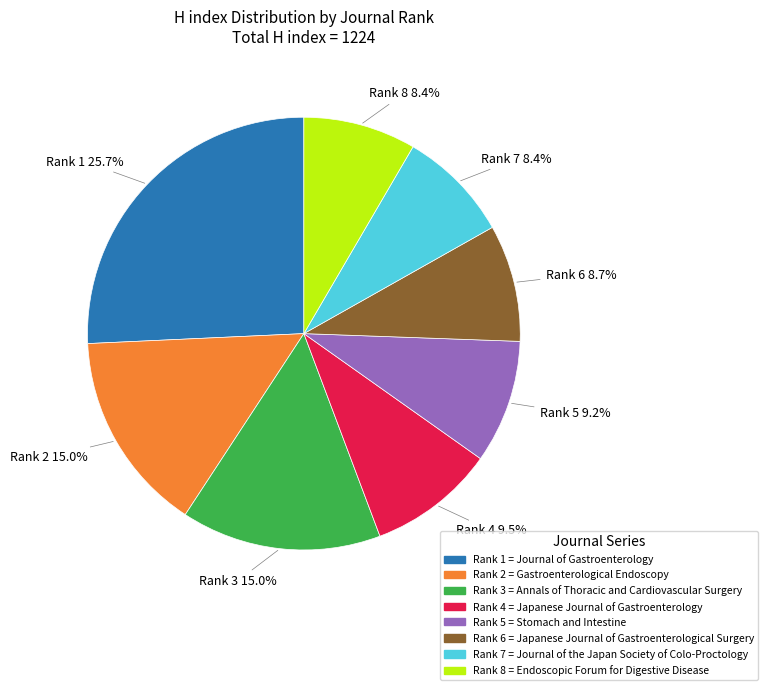

Is there a majority slice in this chart?

No